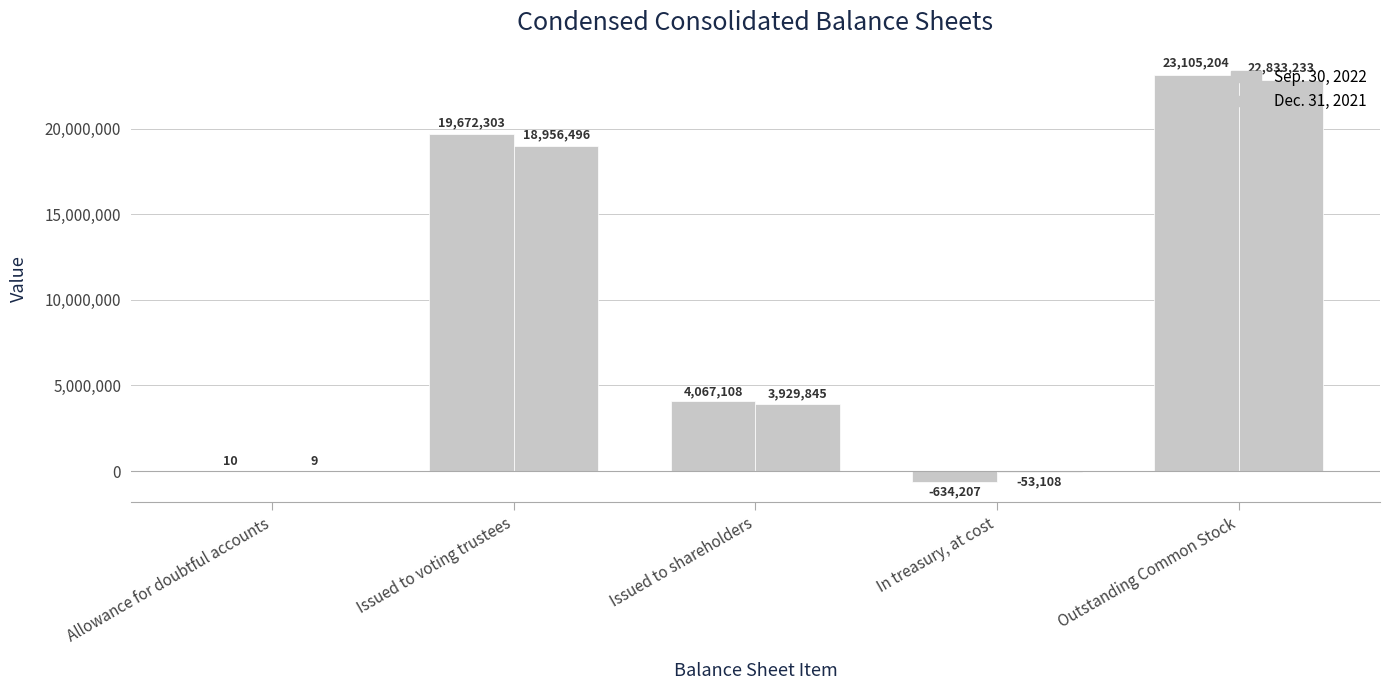

What is the sum of all Sep. 30, 2022 values?

46210417.5